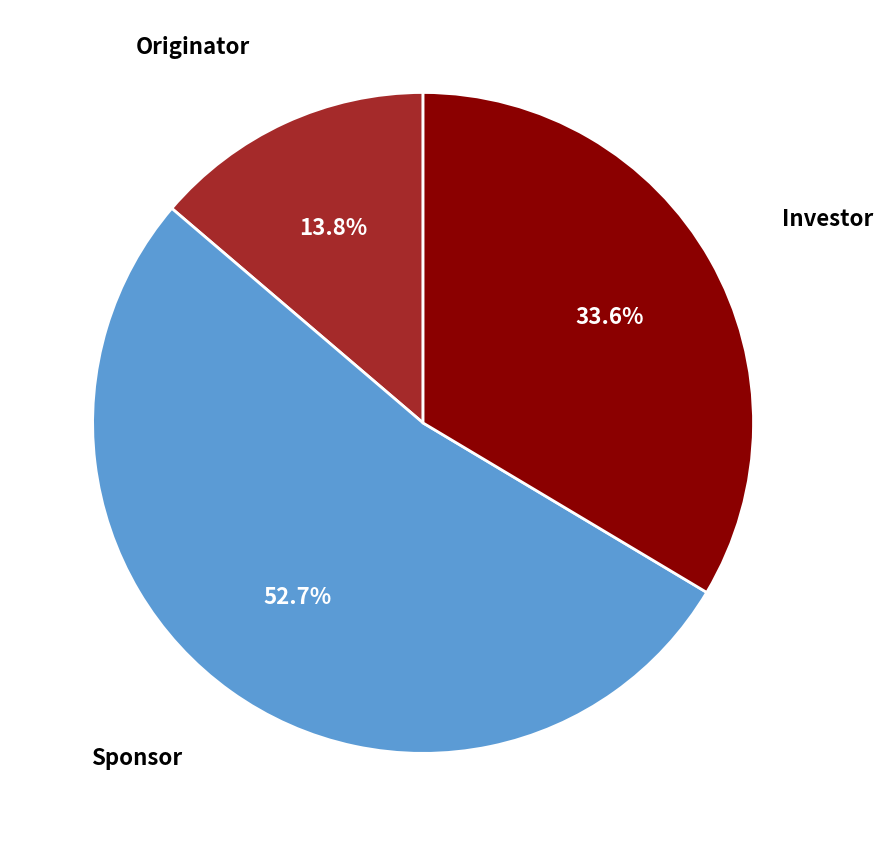

Does any single category account for the majority?

Yes